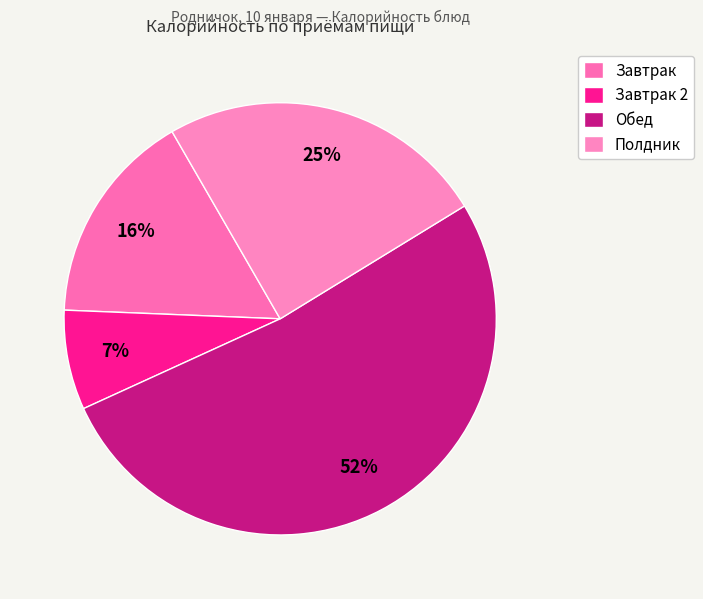

How many segments does this pie chart have?

4